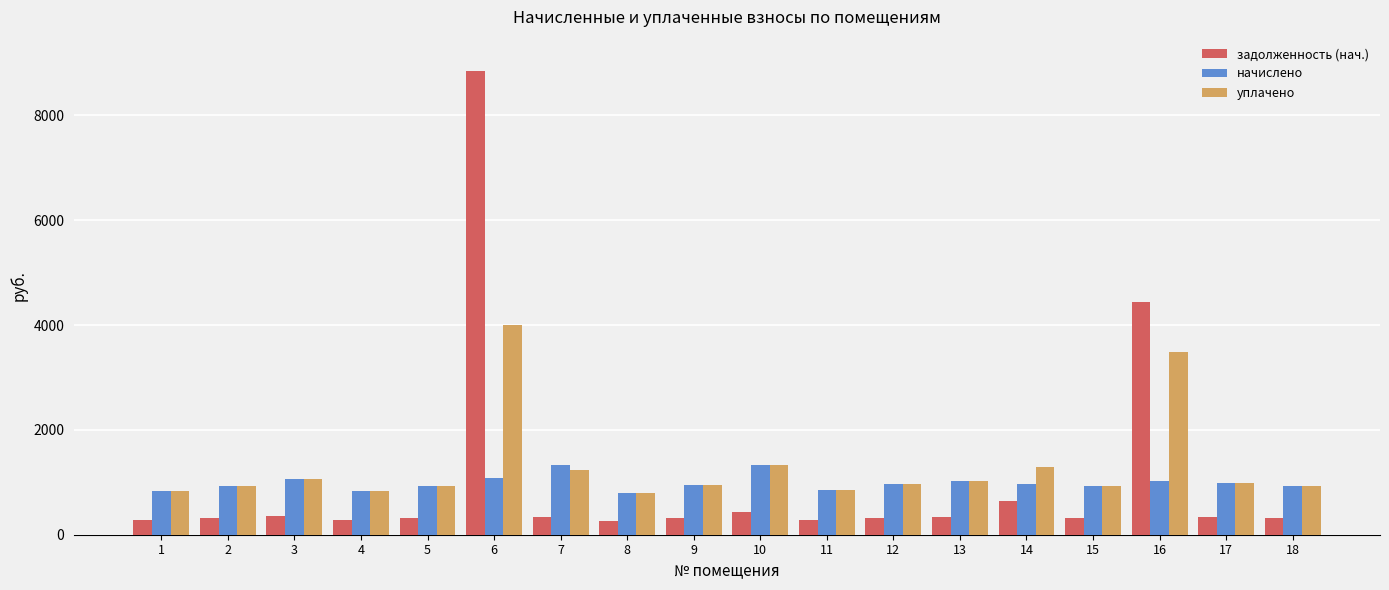

Rank the series by their maximum value, from lowest to highest.

начислено, уплачено, задолженность (нач.)